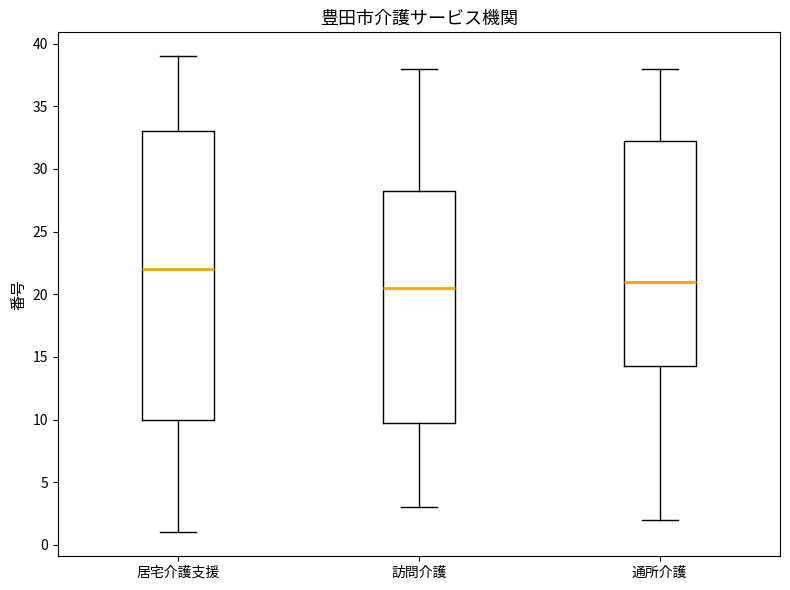

Comparing the boxes themselves (not the whiskers), which one is the tallest?

居宅介護支援